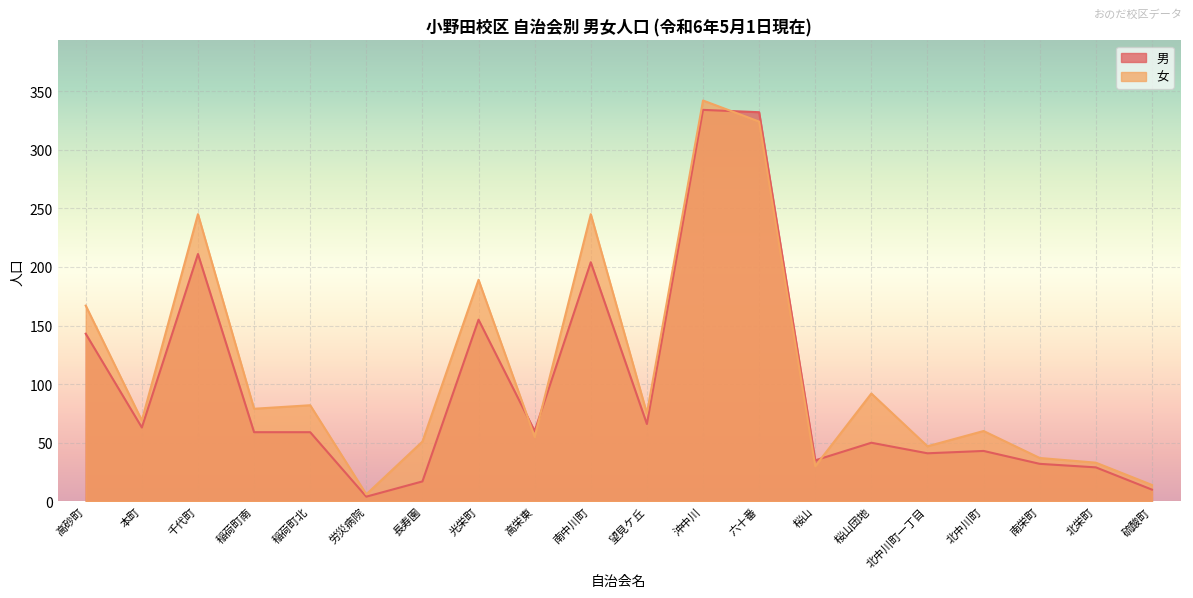

Which series has the largest total across all categories?

女